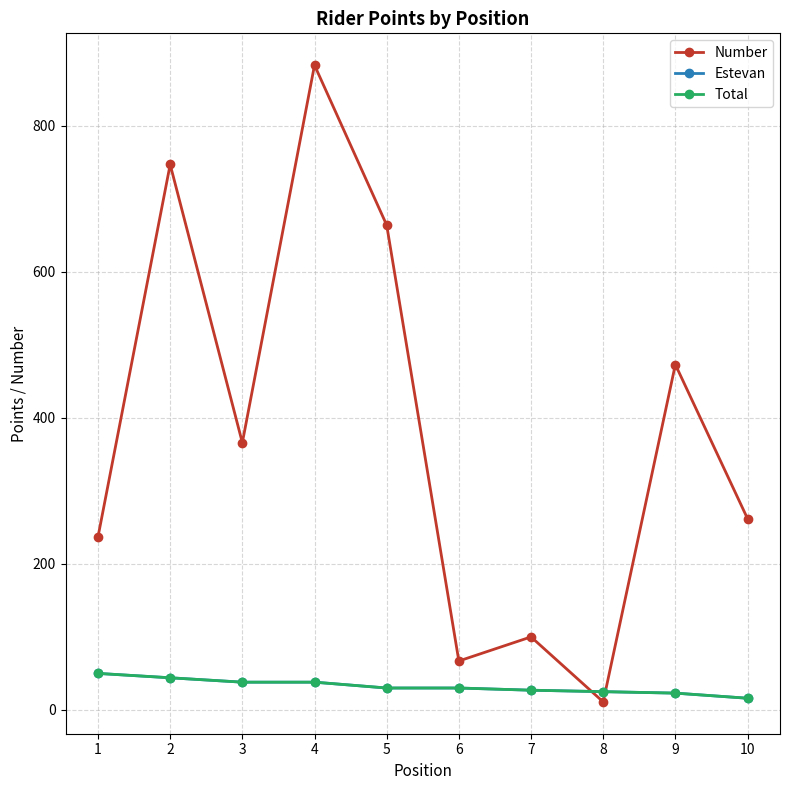

Is this an area chart (filled region under the line)?

No